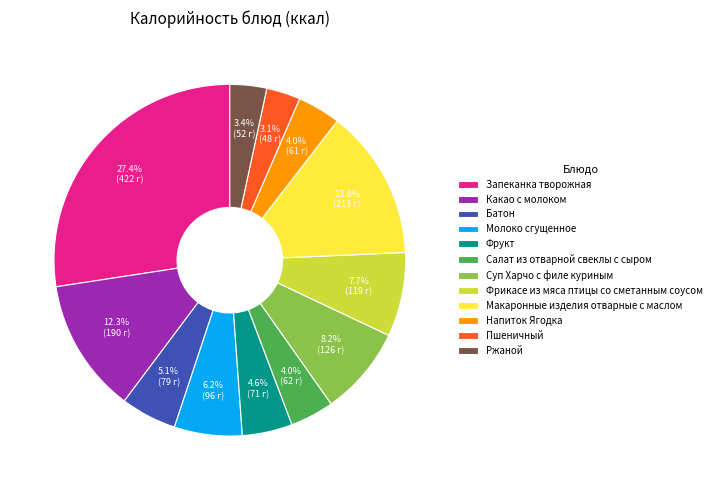

What percentage is the Молоко сгущенное slice, to the nearest percent?

6%